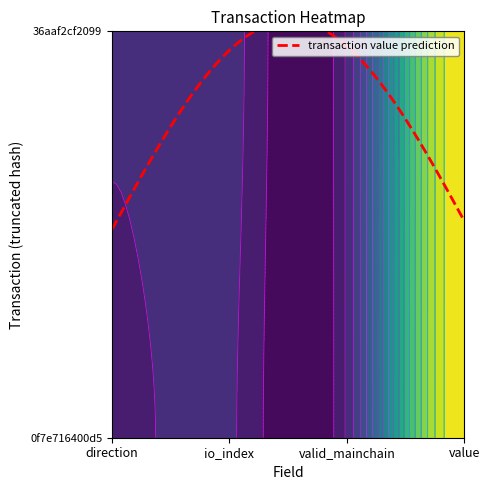

What is the approximate value of 36aaf2cf2099fcd98ef5cf277e9f3402bef07a1 at valid_mainchain?

1.0